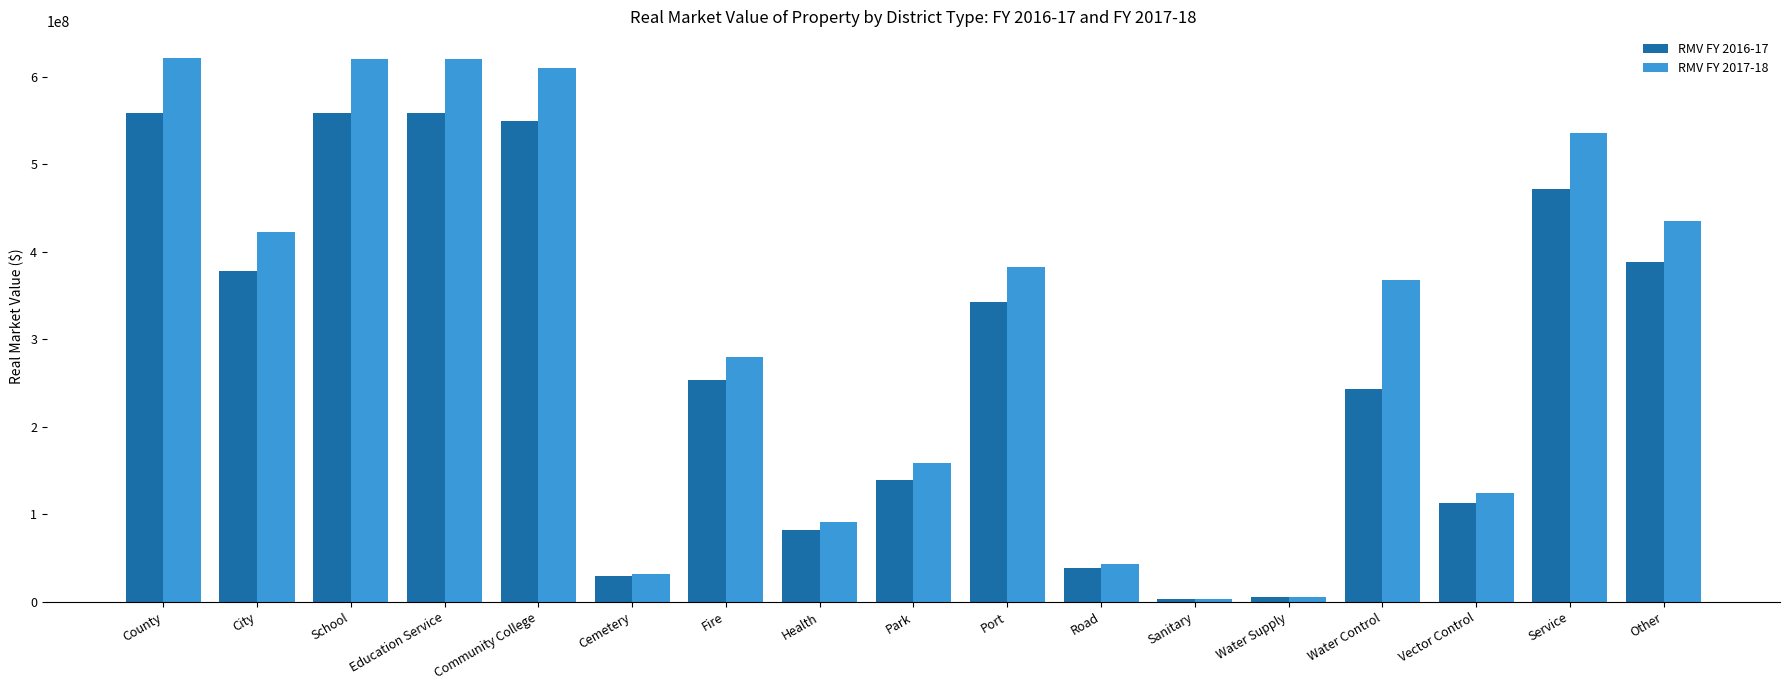

Rank the series at School from highest to lowest value.

RMV FY 2017-18, RMV FY 2016-17